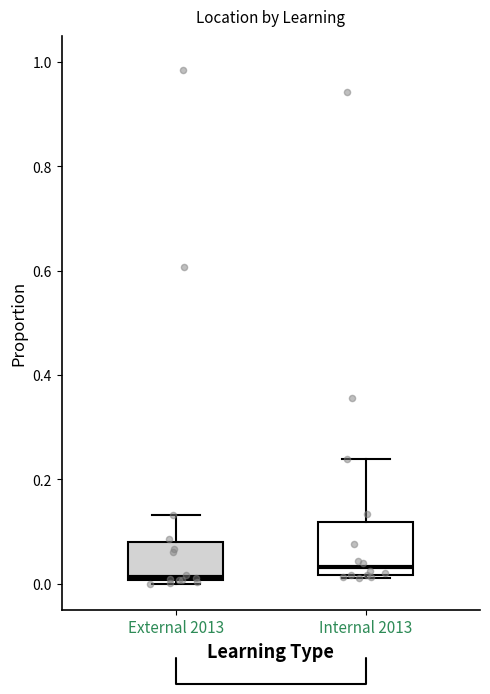

Where does the upper whisker of the box for External 2013 end on the y-axis? The values are not printed on the chart, so give them approximately, as read against the axis.

0.14